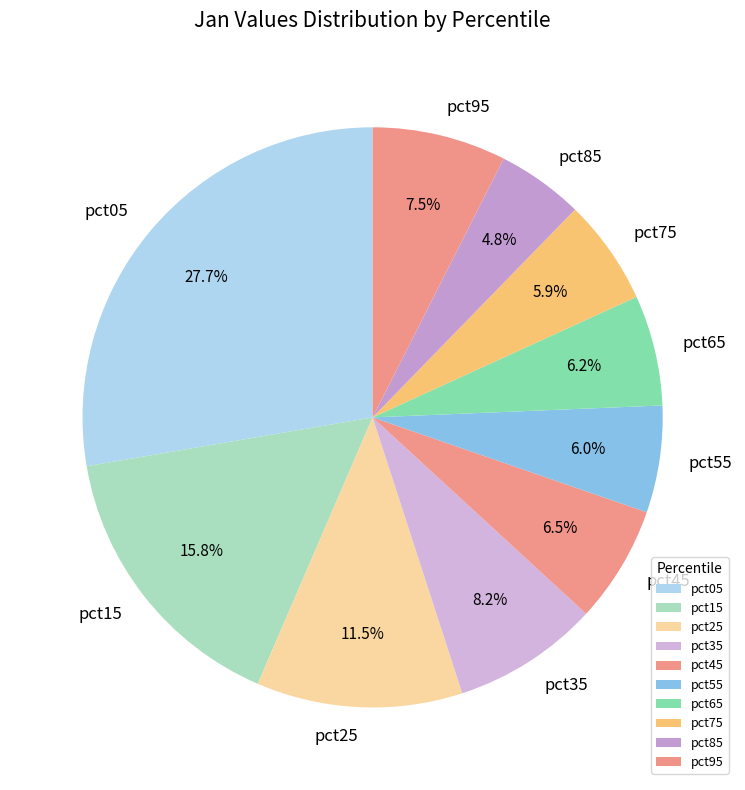

How much of the chart is everything except pct25?

88.5%